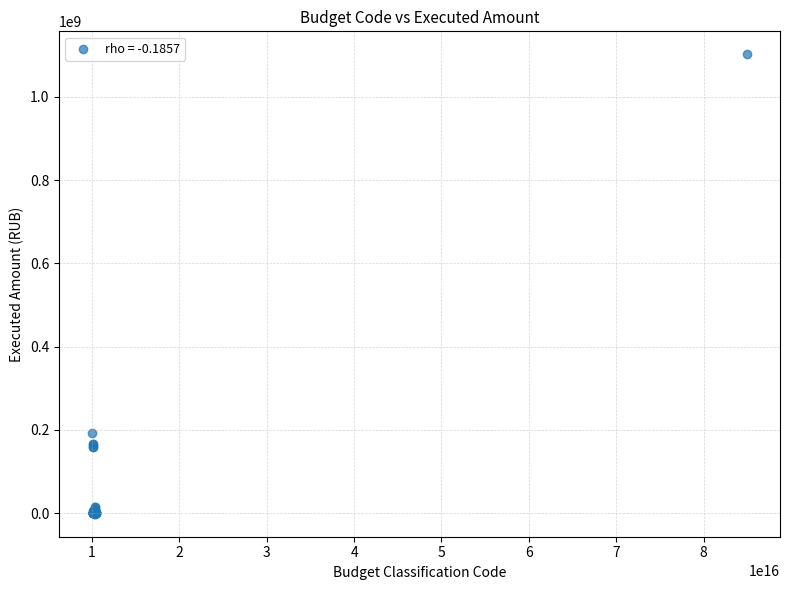

What Y value in the scatter plot is closest to 550551910?

192926283.8